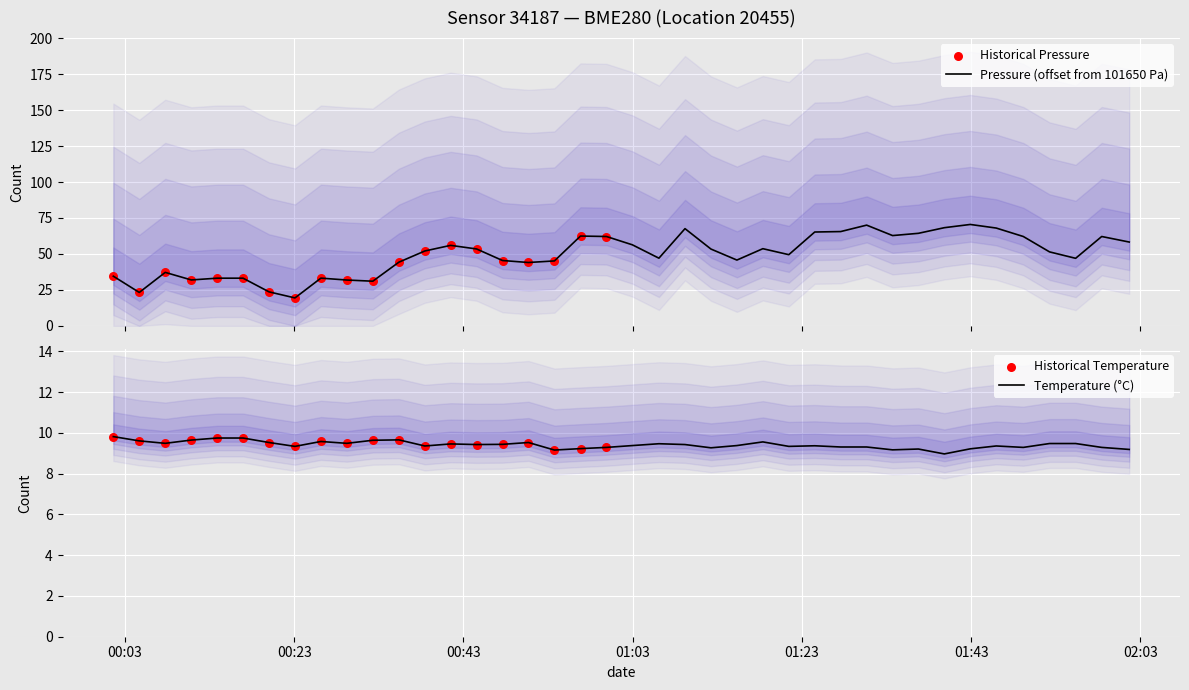

At how many categories does at least one series exceed 60?

13